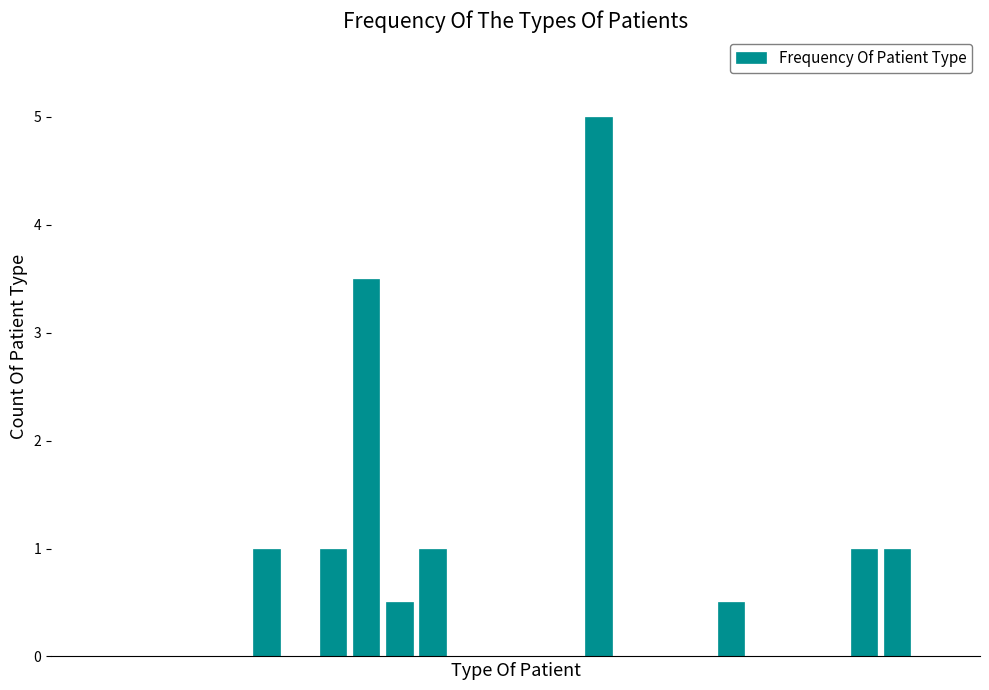

What is the sum of all values?

14.5